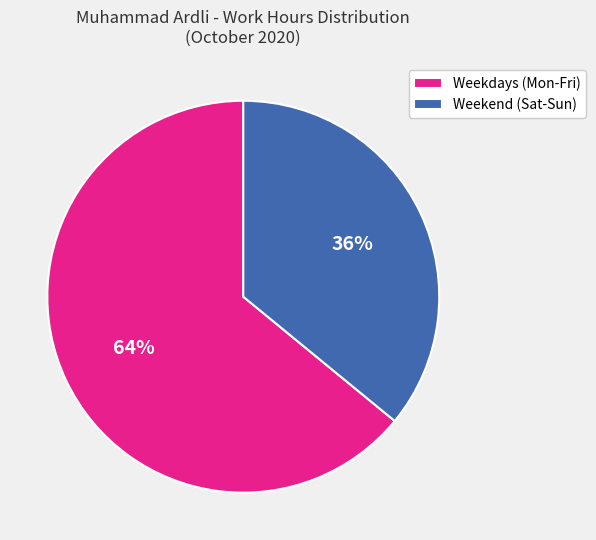

Which has a higher value, Weekdays (Mon-Fri) or Weekend (Sat-Sun)?

Weekdays (Mon-Fri)